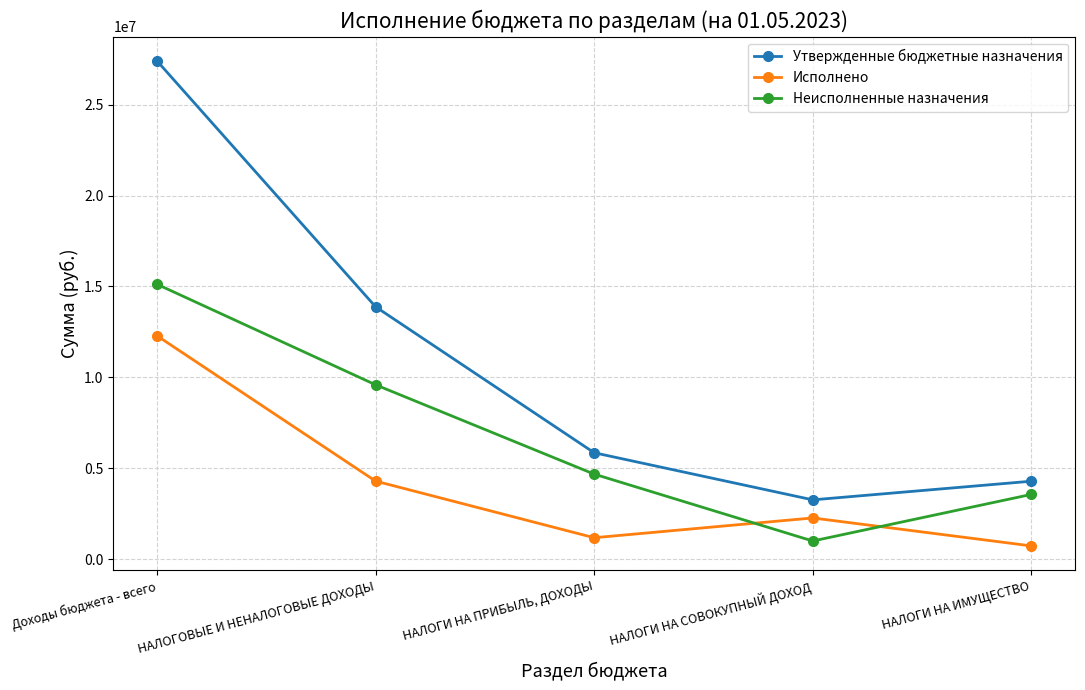

What is the difference between the second highest and second lowest values in the Исполнено series?

3115262.6